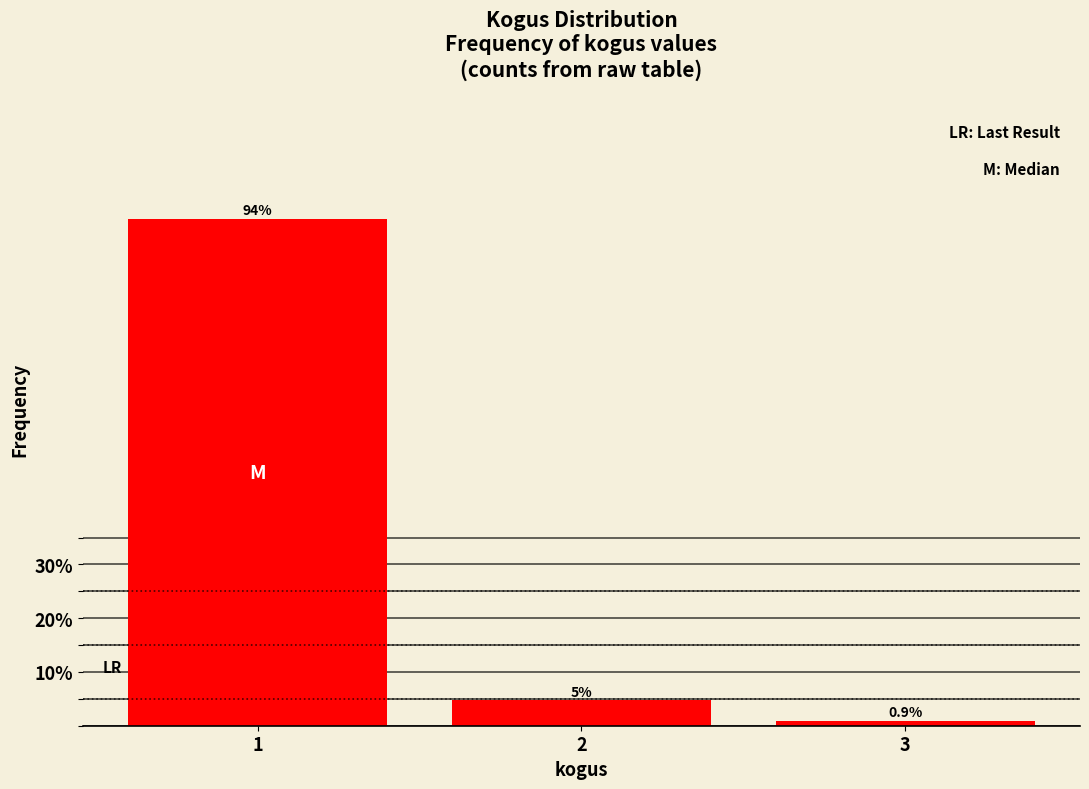

Reading left to right, list all the values displayed in this chart.

94.3	4.7	0.9